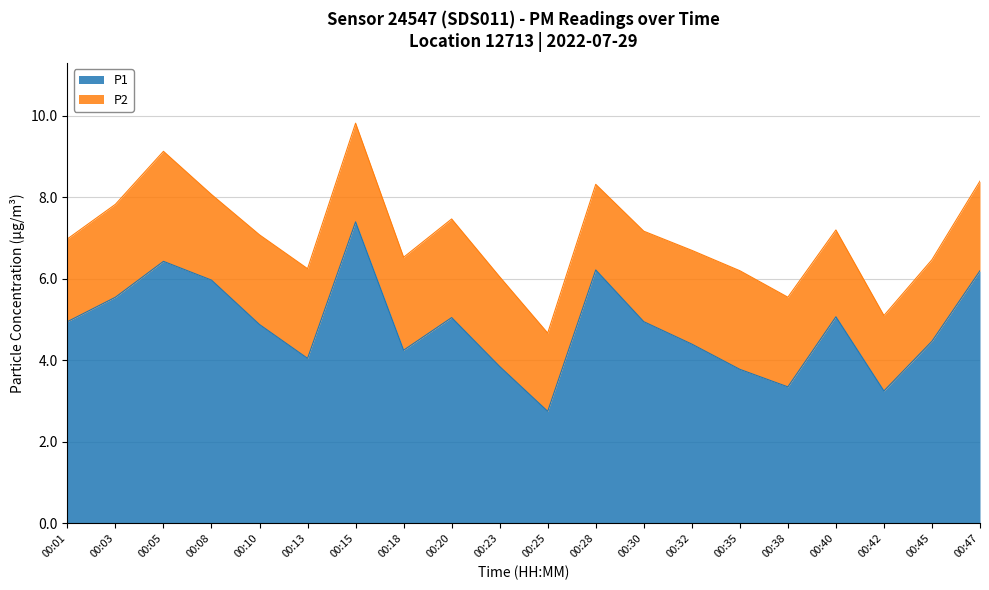

At which category does the chart reach its minimum across all series?

00:25